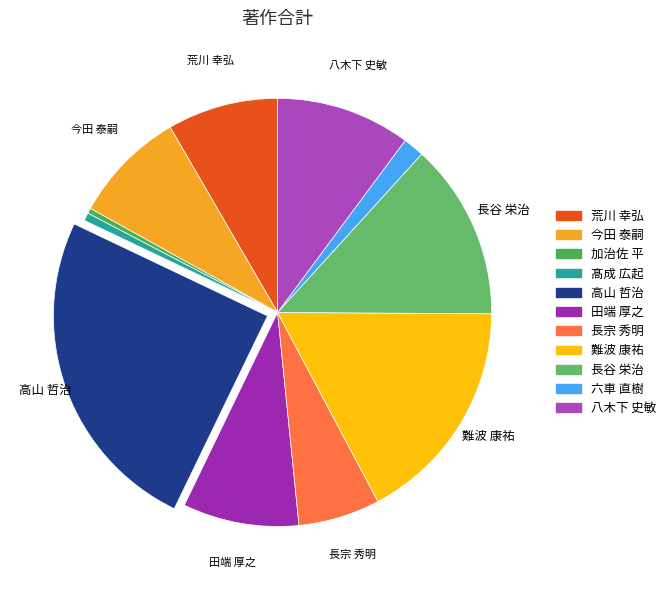

The 長谷 栄治 slice represents 13% of the pie. True or false?

True